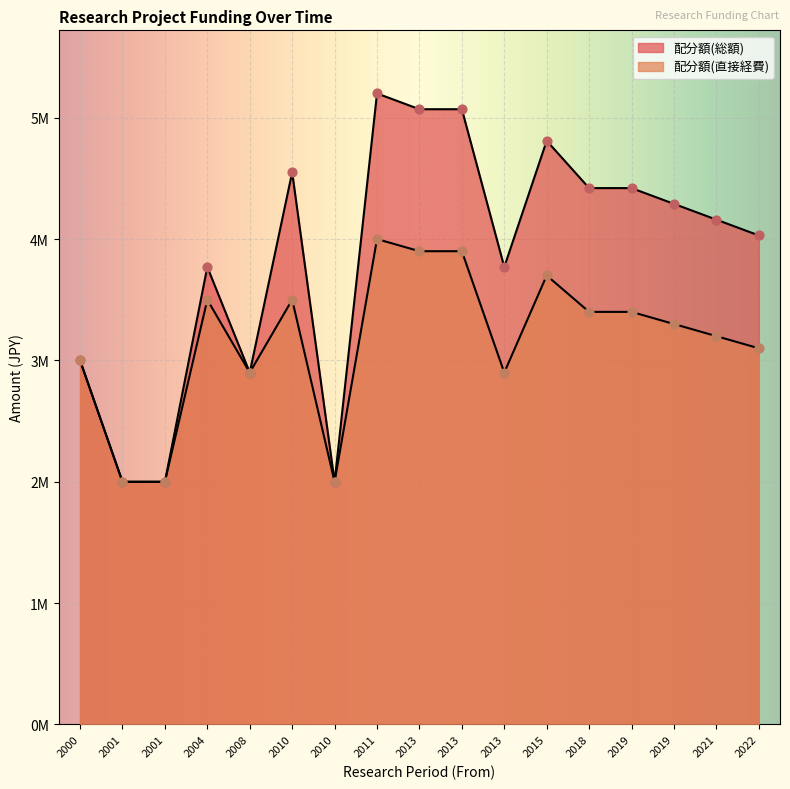

What is the total value across all series at 2021?

7360000